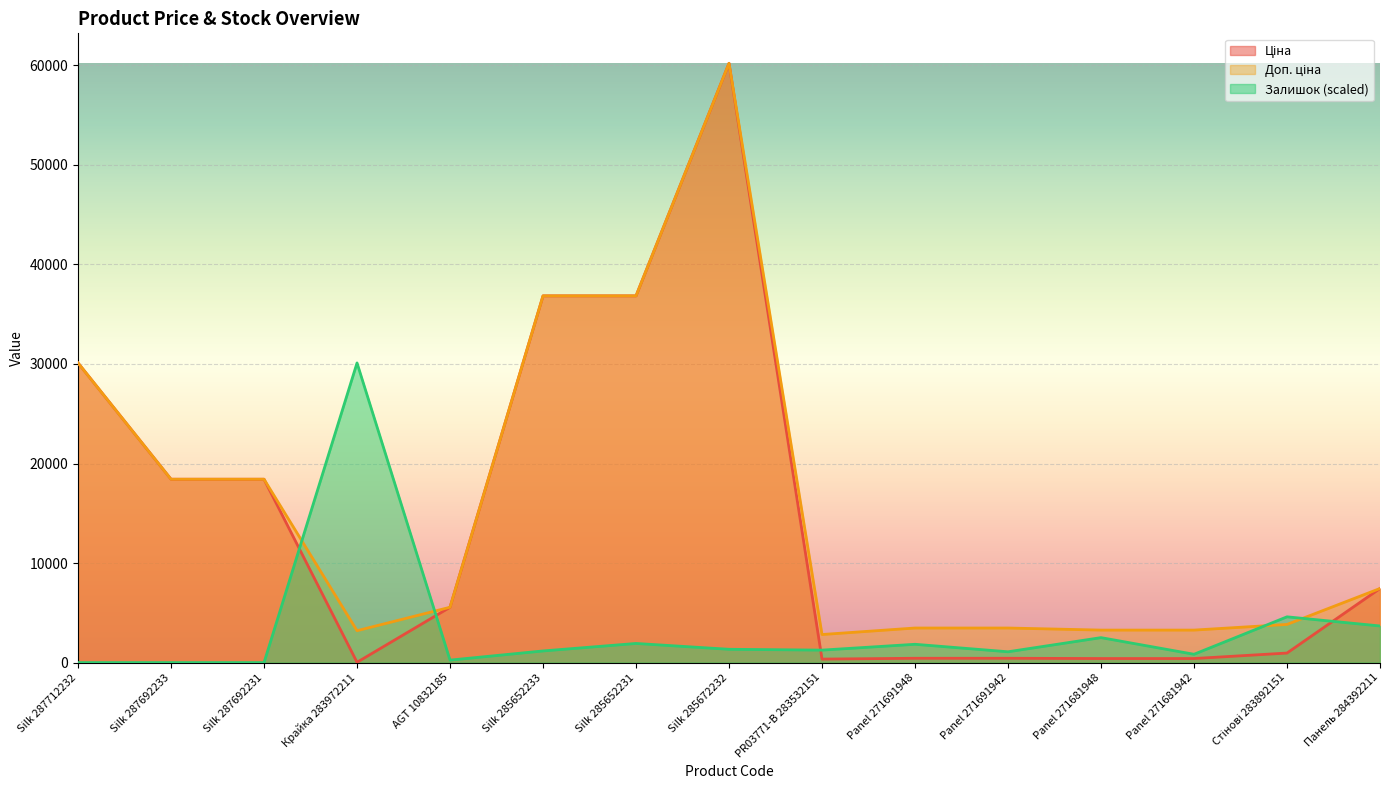

True or false: Залишок and Доп. ціна cross at least once.

True